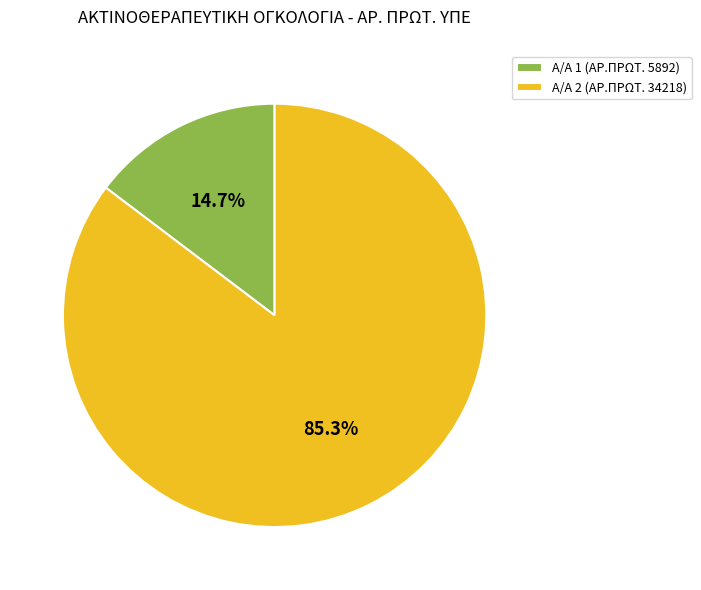

Rank the categories by value from highest to lowest.

Α/Α 2 (ΑΡ.ΠΡΩΤ. 34218), Α/Α 1 (ΑΡ.ΠΡΩΤ. 5892)